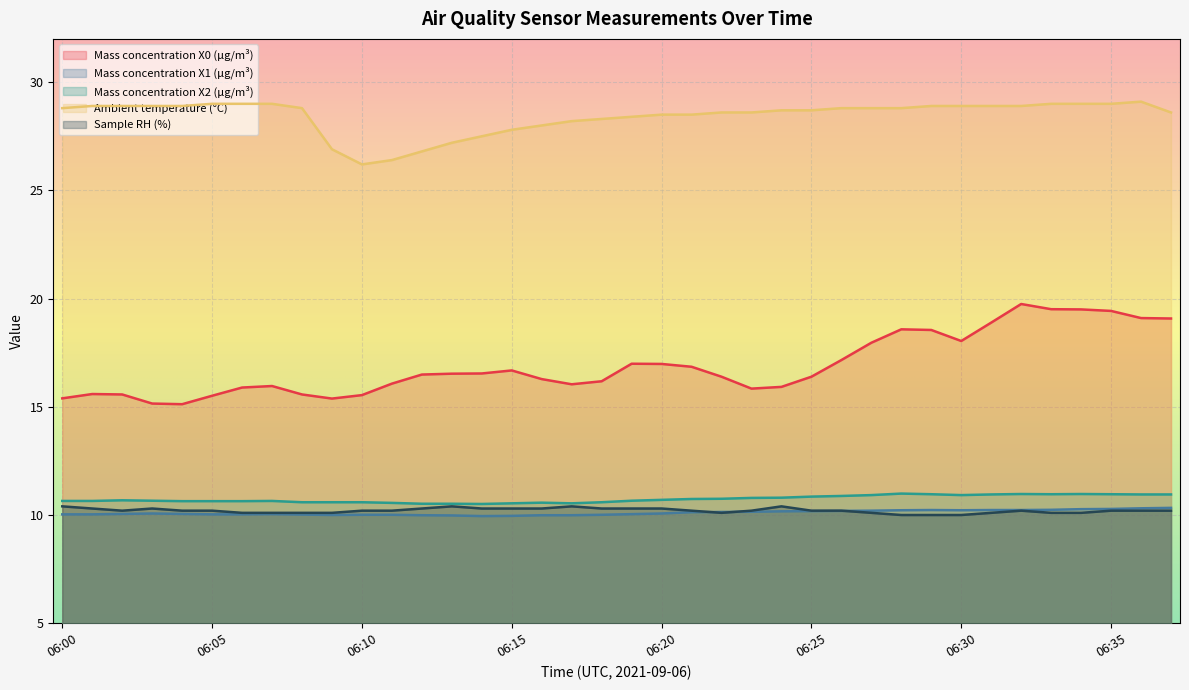

List the labels in order of Sample RH (%) value, largest first.

06:00, 06:13, 06:17, 06:24, 06:01, 06:03, 06:12, 06:14, 06:15, 06:16, 06:18, 06:19, 06:20, 06:02, 06:04, 06:05, 06:10, 06:11, 06:21, 06:23, 06:25, 06:26, 06:32, 06:35, 06:36, 06:37, 06:06, 06:07, 06:08, 06:09, 06:22, 06:27, 06:31, 06:33, 06:34, 06:28, 06:29, 06:30